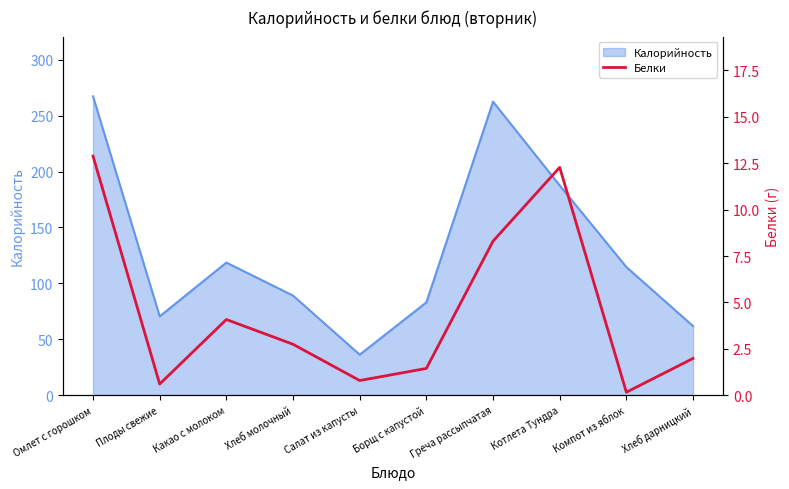

True or false: Калорийность has a value of 469.9 at Греча рассыпчатая.

False